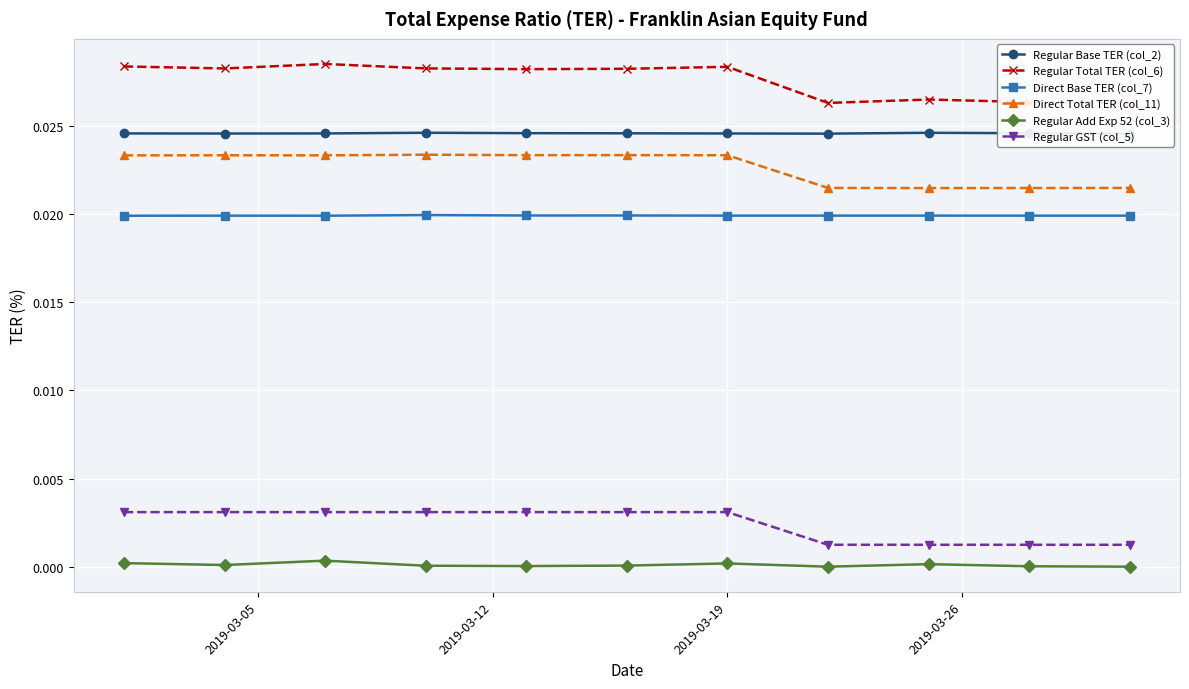

True or false: Regular Add Exp 52 (col_3) and Direct Total TER (col_11) cross at least once.

False